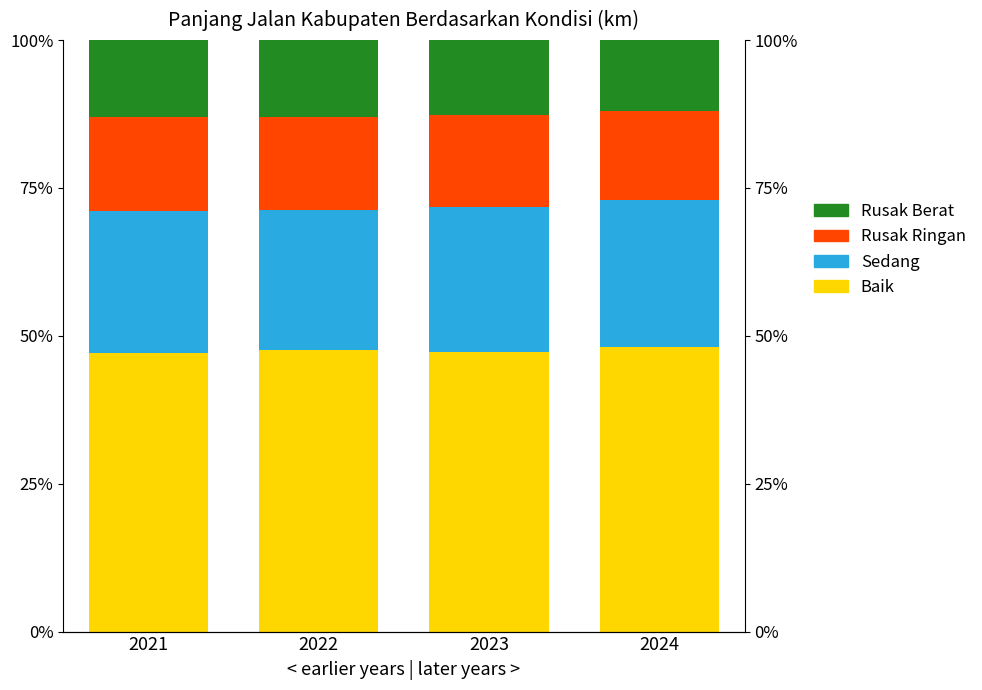

Rank the series at 2023 from highest to lowest value.

Baik, Sedang, Rusak Ringan, Rusak Berat